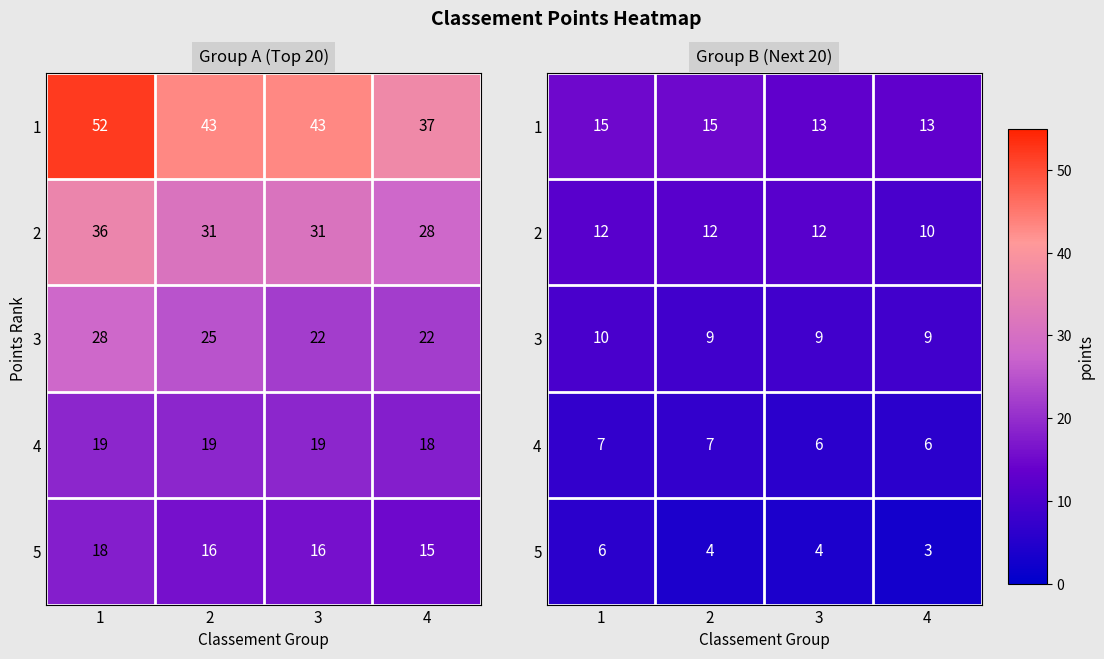

Rank the series at 2 from highest to lowest value.

1, 2, 3, 4, 5